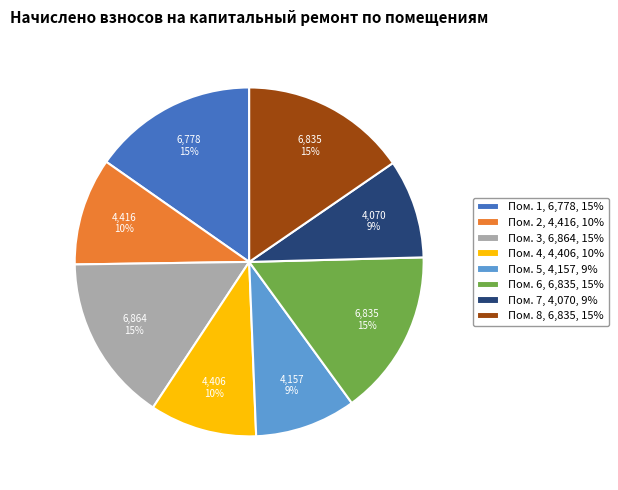

Does Пом. 2, 4,416, 10% represent more than half of the total?

No